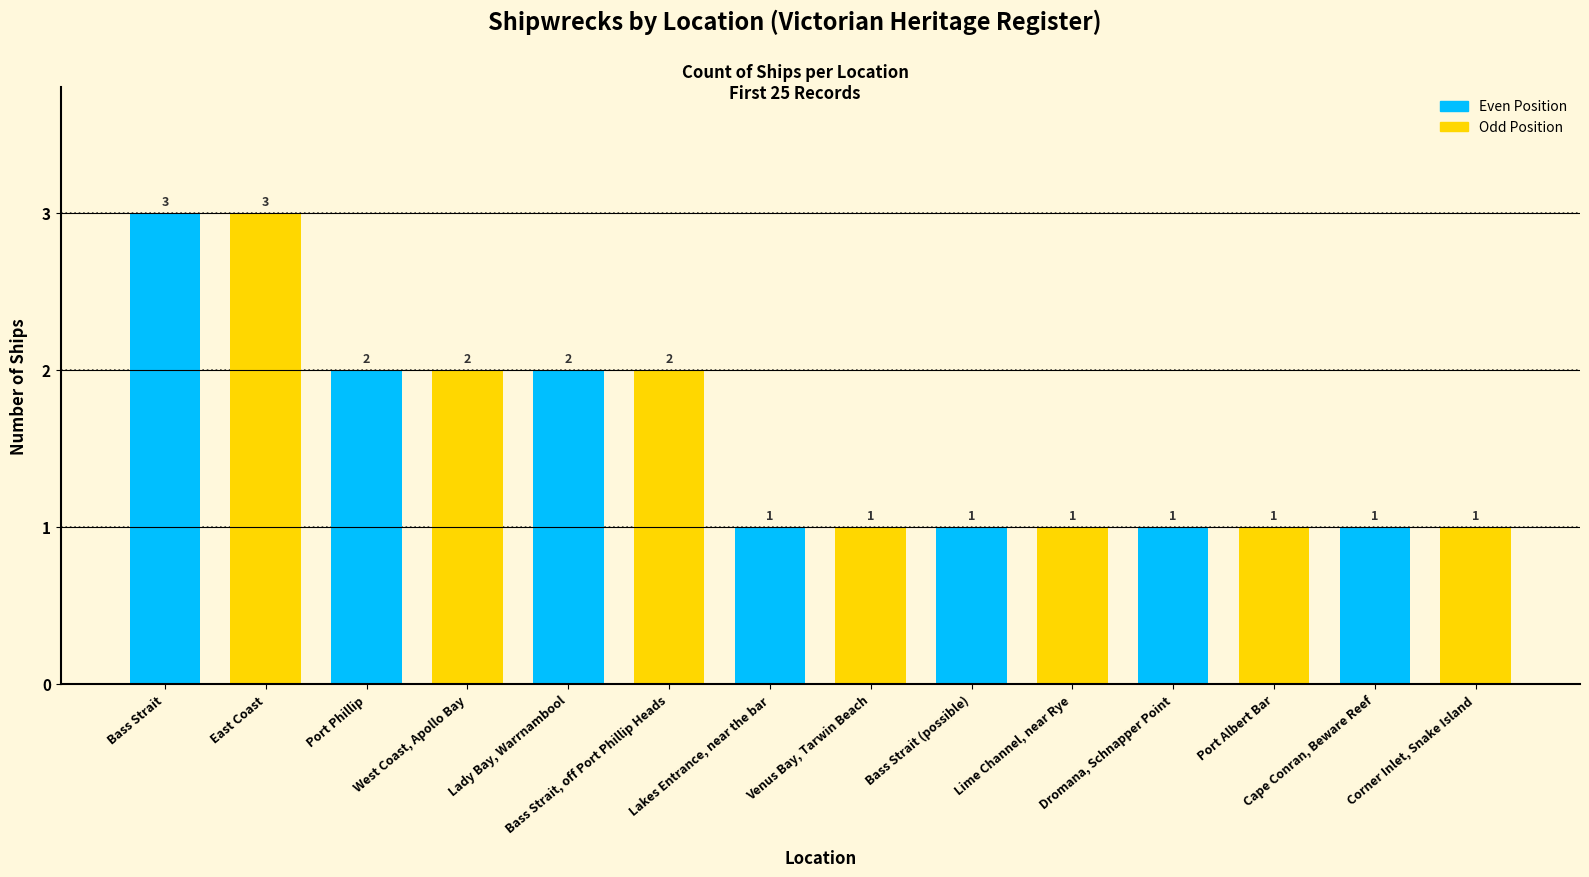

What is the ratio of the value at Lime Channel, near Rye to the value at Bass Strait?

0.3